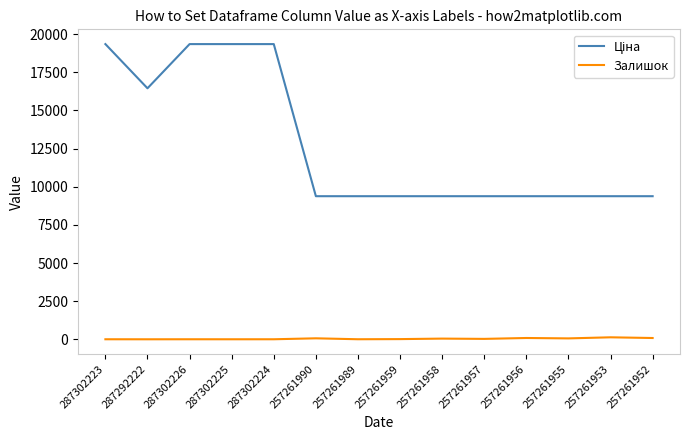

The Залишок series shows 6.0 at 287292222. True or false?

True